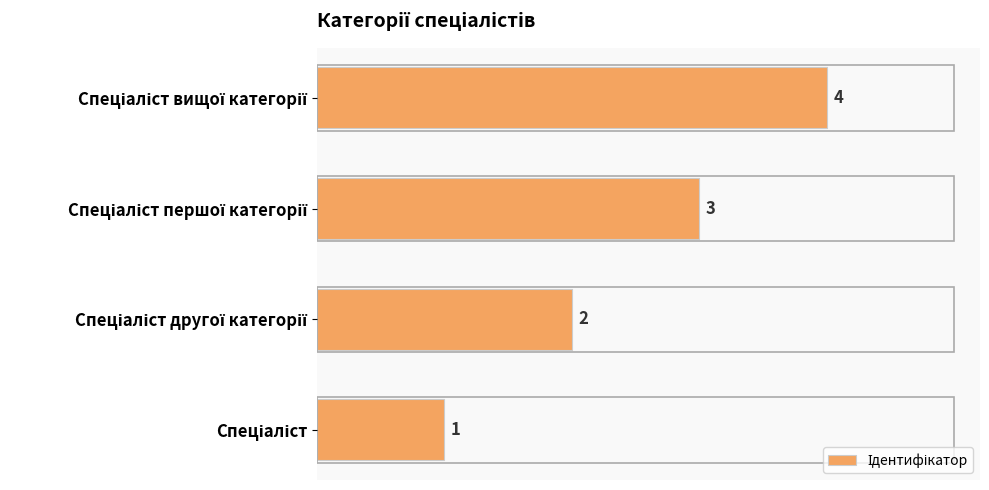

What is the maximum value shown in the chart?

4